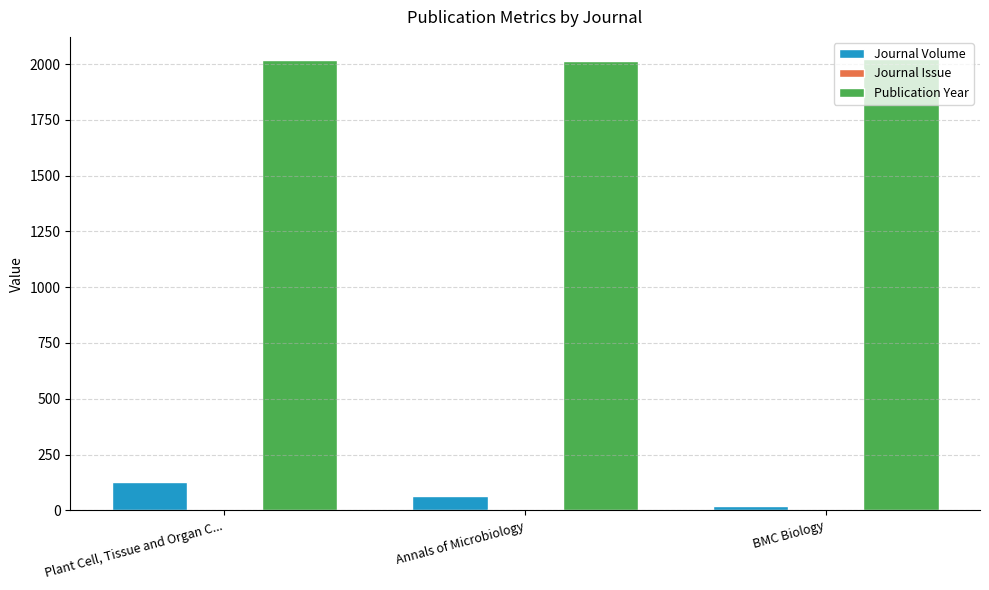

Is it true that Publication Year equals 778 at BMC Biology?

False